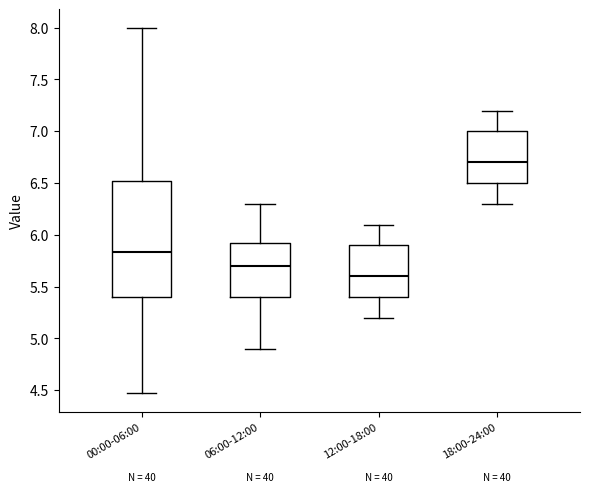

Which box has the highest median line?

18:00-24:00